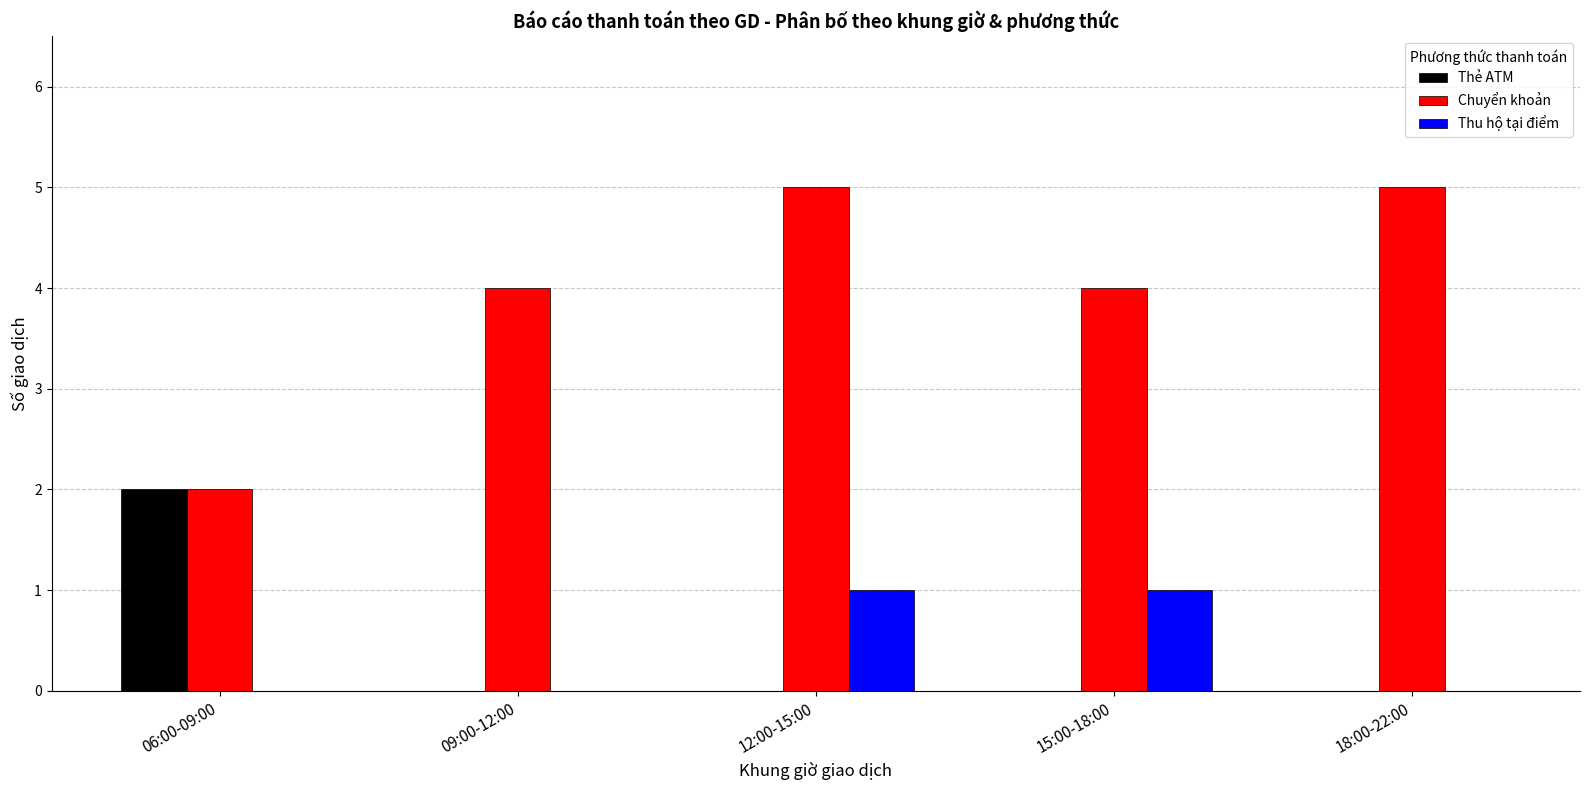

Does the chart contain stacked bars?

No